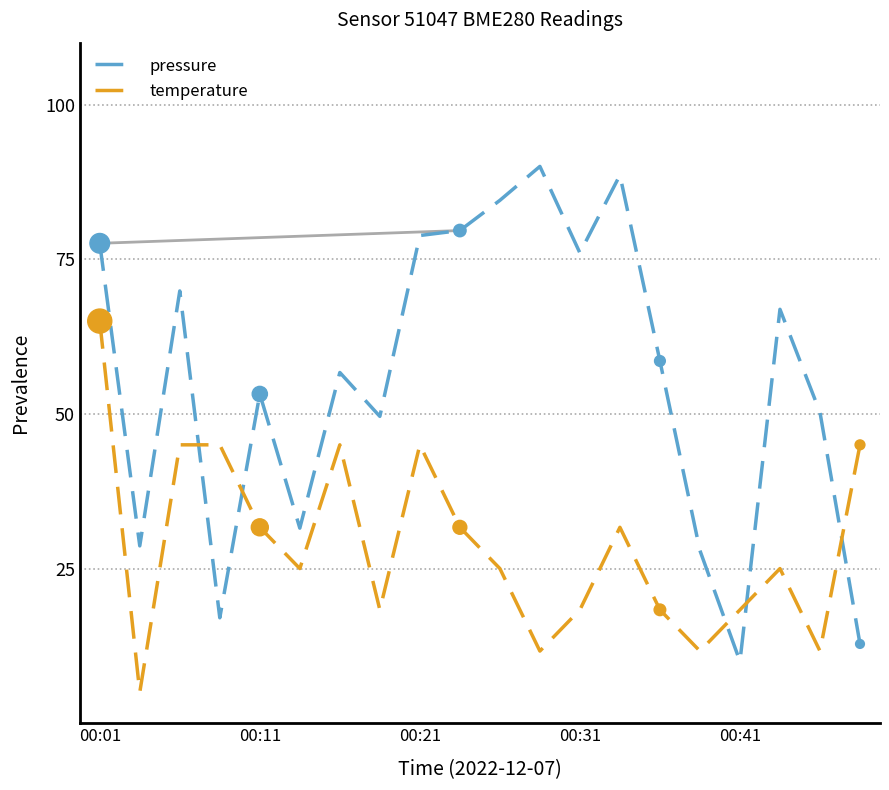

How many intersections are there between temperature and pressure?

5